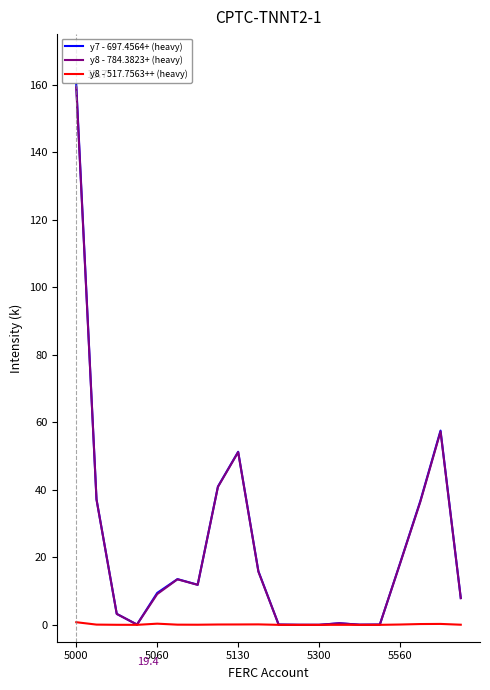

What is the maximum value shown in the chart?

160.0